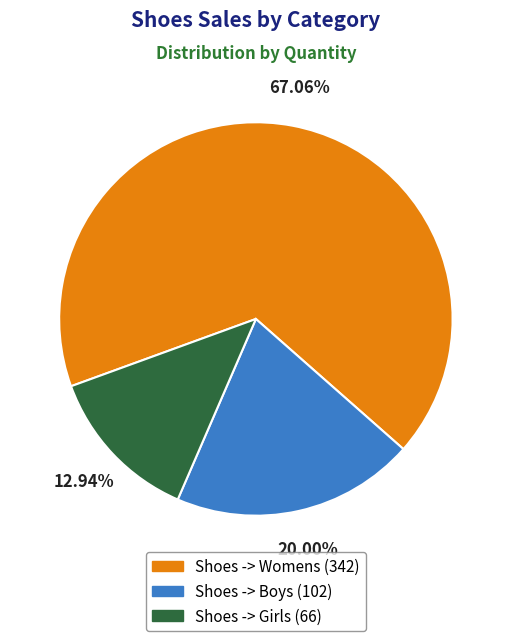

What is the smallest slice in the pie chart?

Shoes -> Girls